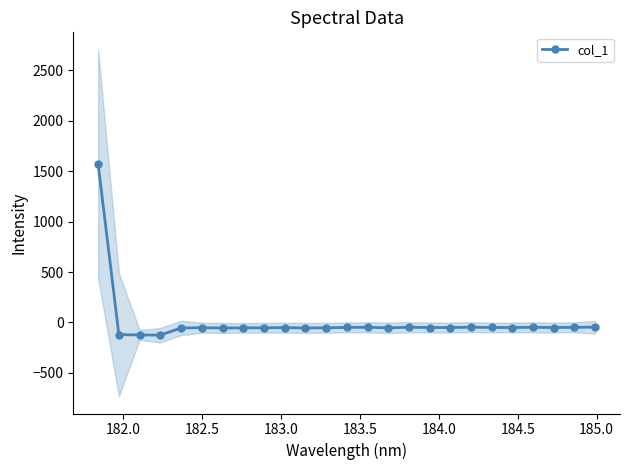

What is the average value?

4.9